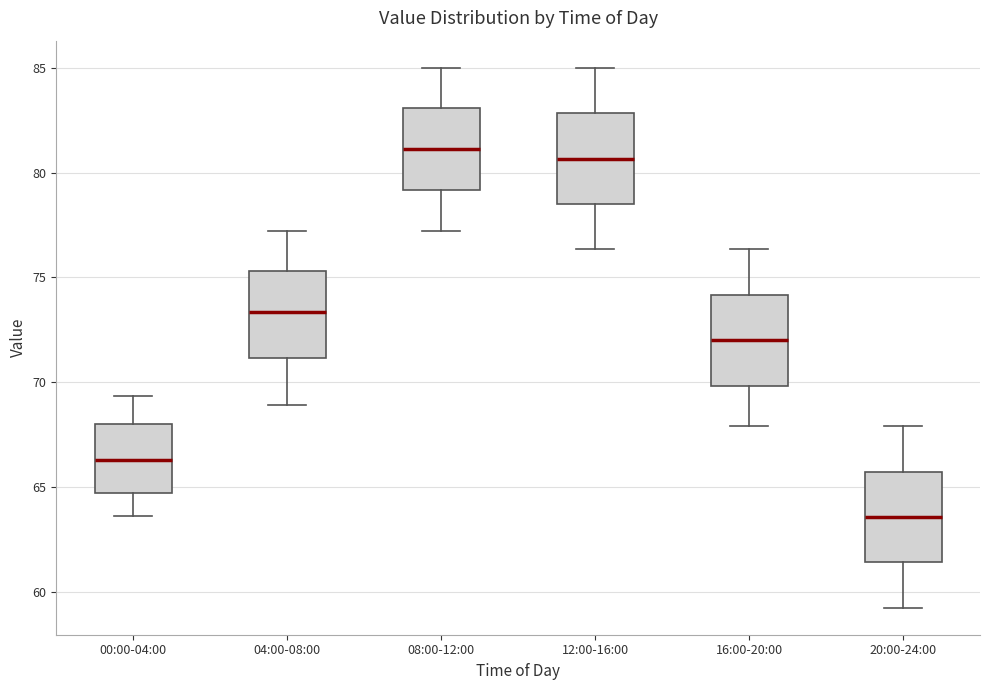

Where does the lower whisker of the box for 20:00-24:00 end on the y-axis? The values are not printed on the chart, so give them approximately, as read against the axis.

59.0